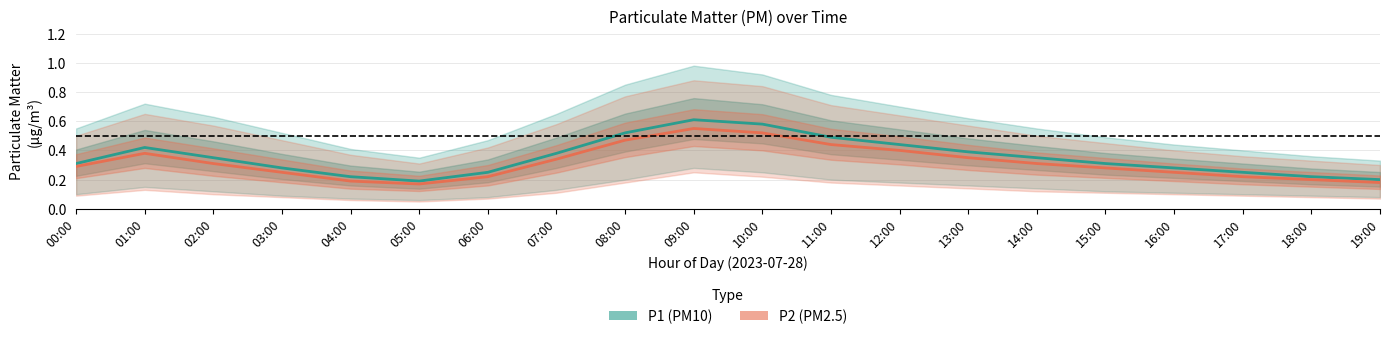

Which series has the largest total across all categories?

P1 (PM10)